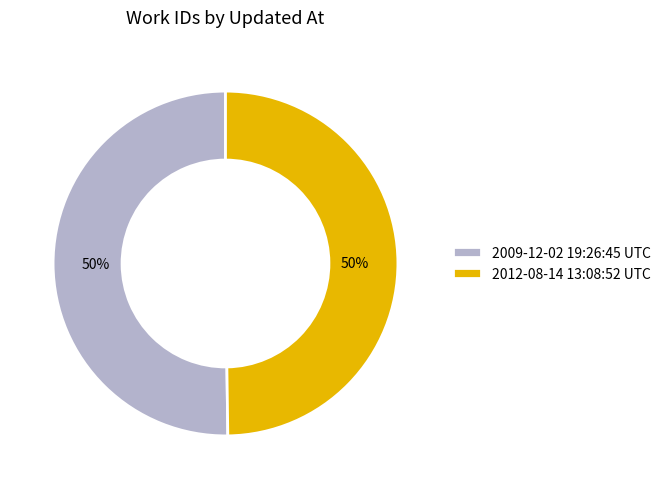

What percentage is the 2012-08-14 13:08:52 UTC slice, to the nearest percent?

50%